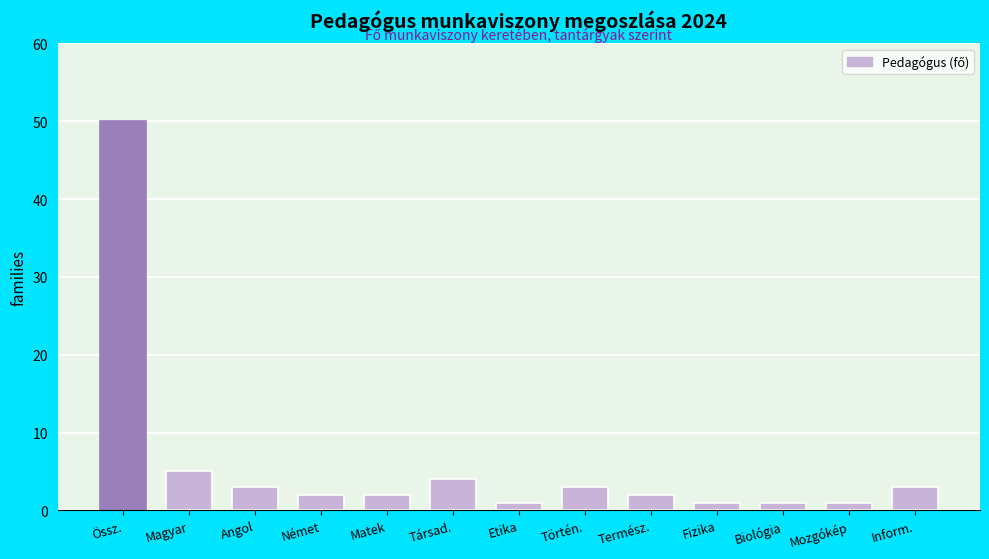

Reading left to right, list all the values displayed in this chart.

Össz.=50	Magyar=5	Angol=3	Német=2	Matek=2	Társad.=4	Etika=1	Történ.=3	Termész.=2	Fizika=1	Biológia=1	Mozgókép=1	Inform.=3